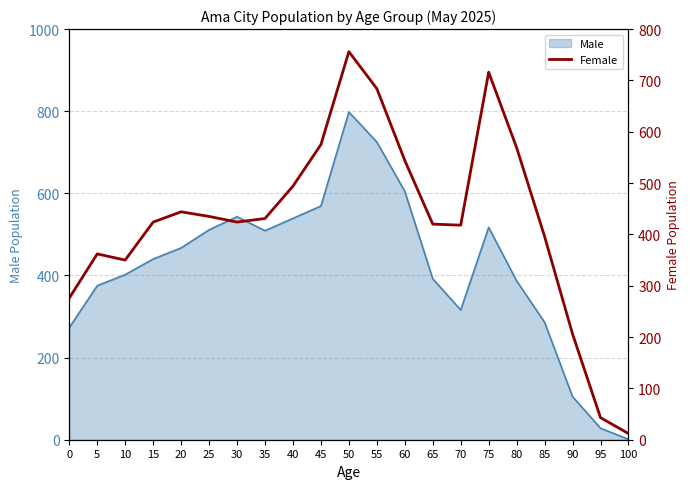

Reading left to right, what are all the values shown in this chart?

0=276	5=362	10=350	15=424	20=444	25=435	30=424	35=431	40=494	45=575	50=756	55=684	60=544	65=420	70=418	75=716	80=569	85=396	90=206	95=43	100=12